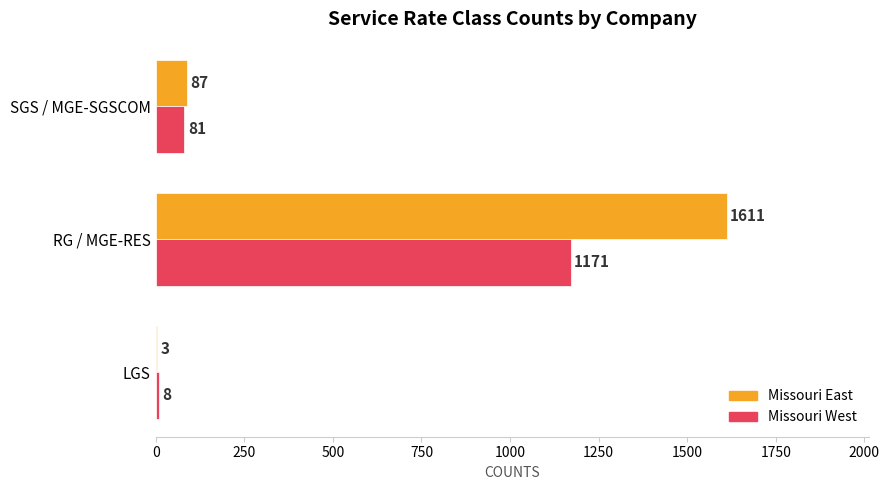

What are all the series names shown in the legend?

Missouri East, Missouri West